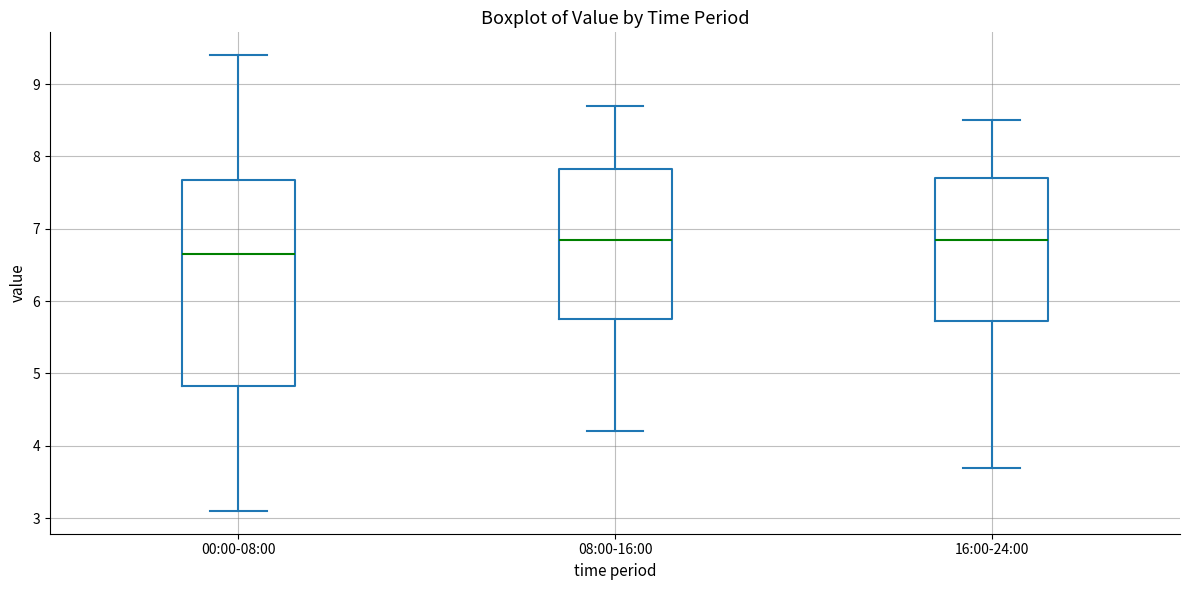

Reading left to right, transcribe this box plot: for each box, give where its median line is, the range the box spans, and where its two whiskers end, as read against the y-axis. The values are not printed on the chart, so give them approximately, as read against the axis.

00:00-08:00: median 6.7, box 4.8 to 7.7, whiskers 3.1 to 9.4
08:00-16:00: median 6.9, box 5.8 to 7.8, whiskers 4.2 to 8.7
16:00-24:00: median 6.9, box 5.7 to 7.7, whiskers 3.7 to 8.5